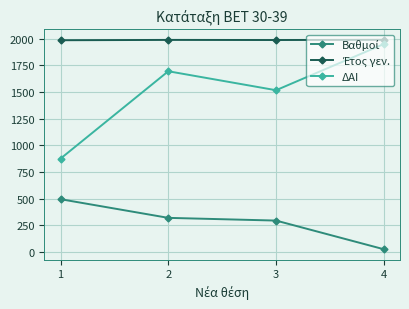

The value of ΔΑΙ at 1 is 874.0. True or false?

True